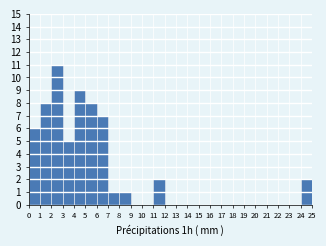

Reading left to right, list every bar in this chart as the range it spans on the x-axis followed by its height. The values are not printed on the chart, so give them approximately, as read against the axis.

0 to 1: 6
1 to 2: 8
2 to 3: 11
3 to 4: 5
4 to 5: 9
5 to 6: 8
6 to 7: 7
7 to 8: 1
8 to 9: 1
9 to 10: 0
10 to 11: 0
11 to 12: 2
12 to 13: 0
13 to 14: 0
14 to 15: 0
15 to 16: 0
16 to 17: 0
17 to 18: 0
18 to 19: 0
19 to 20: 0
20 to 21: 0
21 to 22: 0
22 to 23: 0
23 to 24: 0
24 to 25: 2